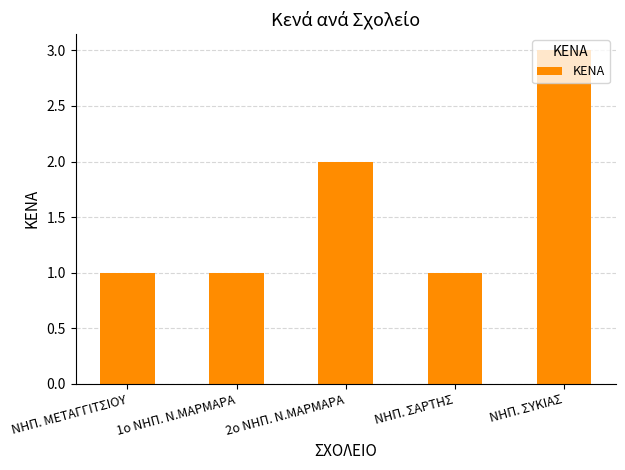

Does the chart contain stacked bars?

No